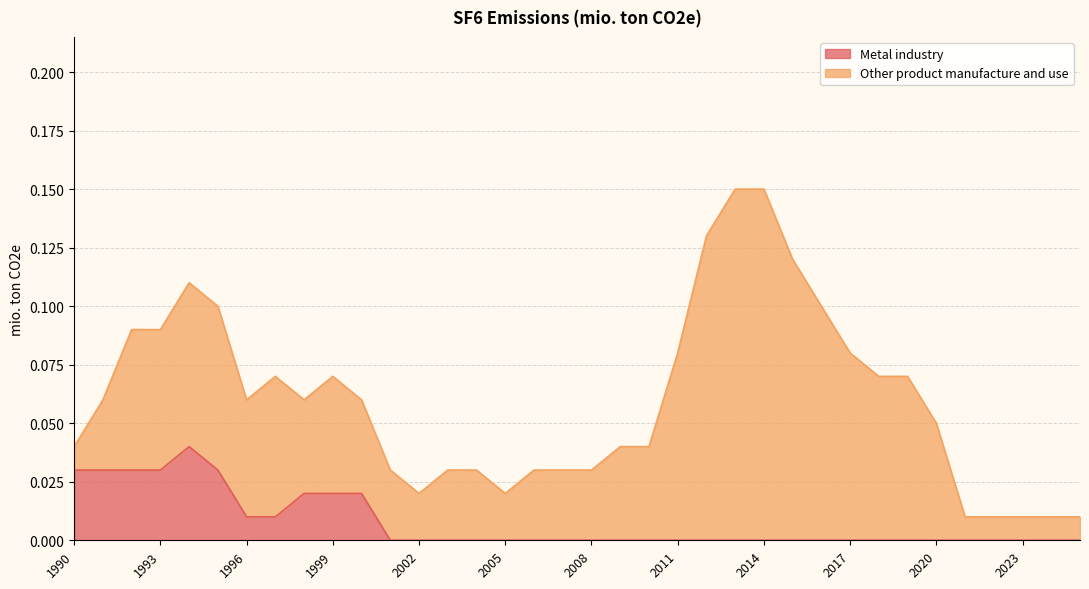

List the labels in order of value, smallest first.

2001, 2002, 2003, 2004, 2005, 2006, 2007, 2008, 2009, 2010, 2011, 2012, 2013, 2014, 2015, 2016, 2017, 2018, 2019, 2020, 2021, 2022, 2023, 2024, 2025, 1996, 1997, 1998, 1999, 2000, 1990, 1991, 1992, 1993, 1995, 1994